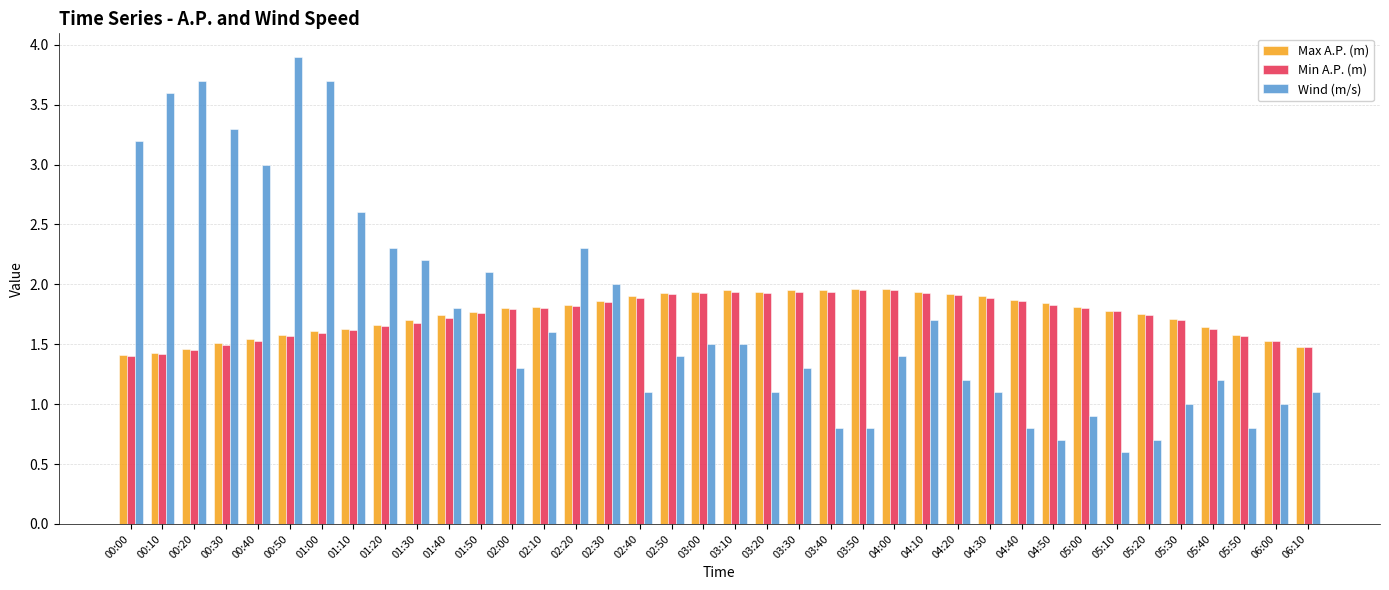

Which series has the widest spread of values?

Wind (m/s)